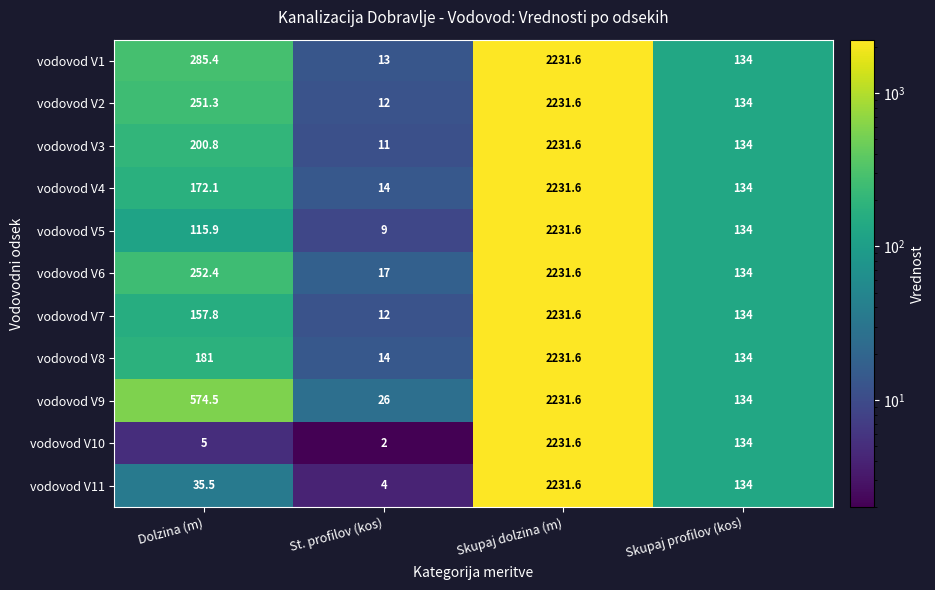

What is the highest value of the vodovod V1 series?

2231.6